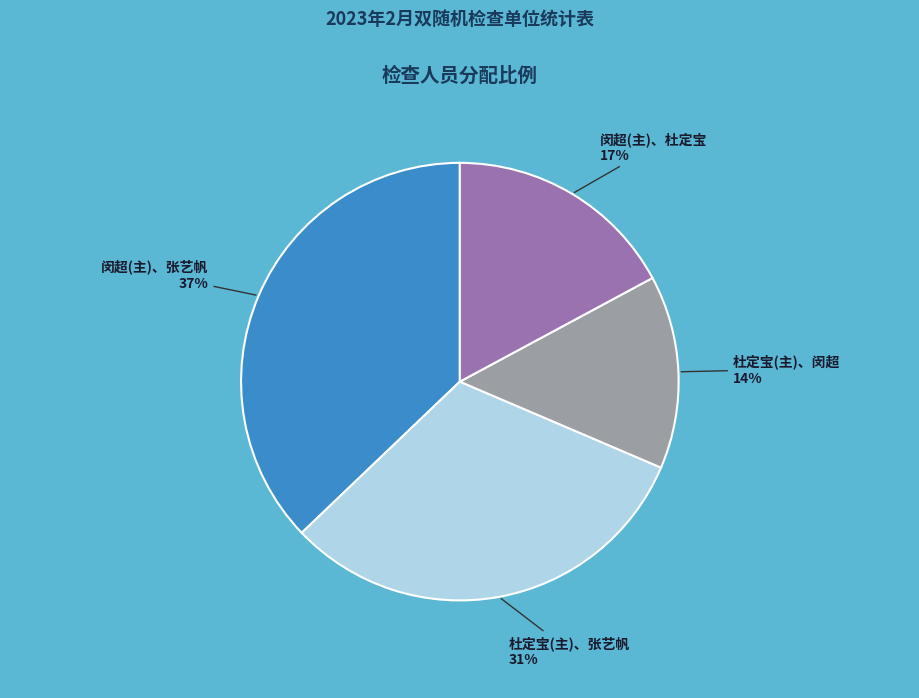

Is 杜定宝(主)、闵超 the majority of the pie?

No